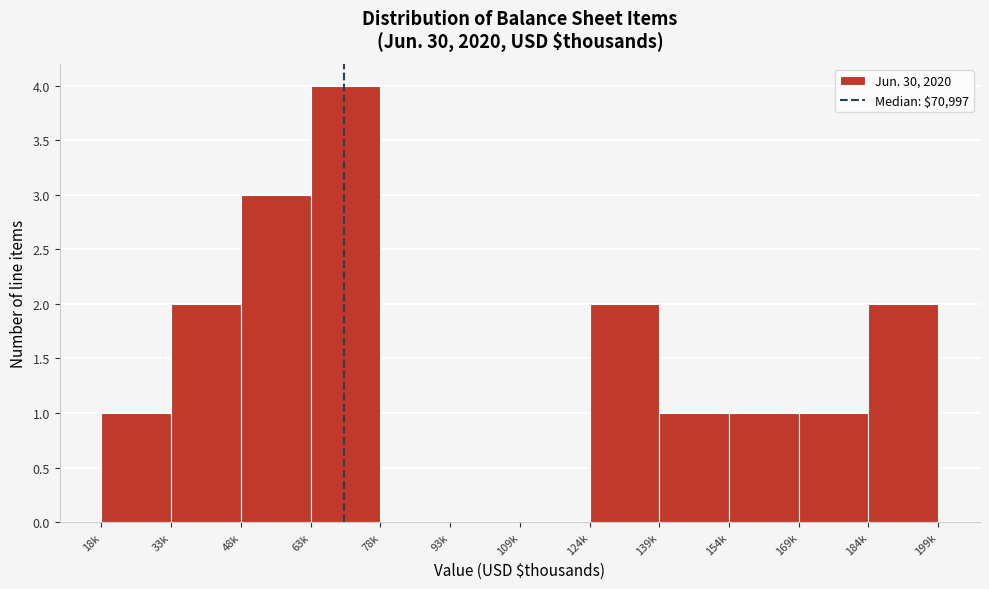

Reading left to right, transcribe all the data shown in this chart.

18k=1	33k=2	48k=3	63k=4	78k=0	93k=0	109k=0	124k=2	139k=1	154k=1	169k=1	184k=2